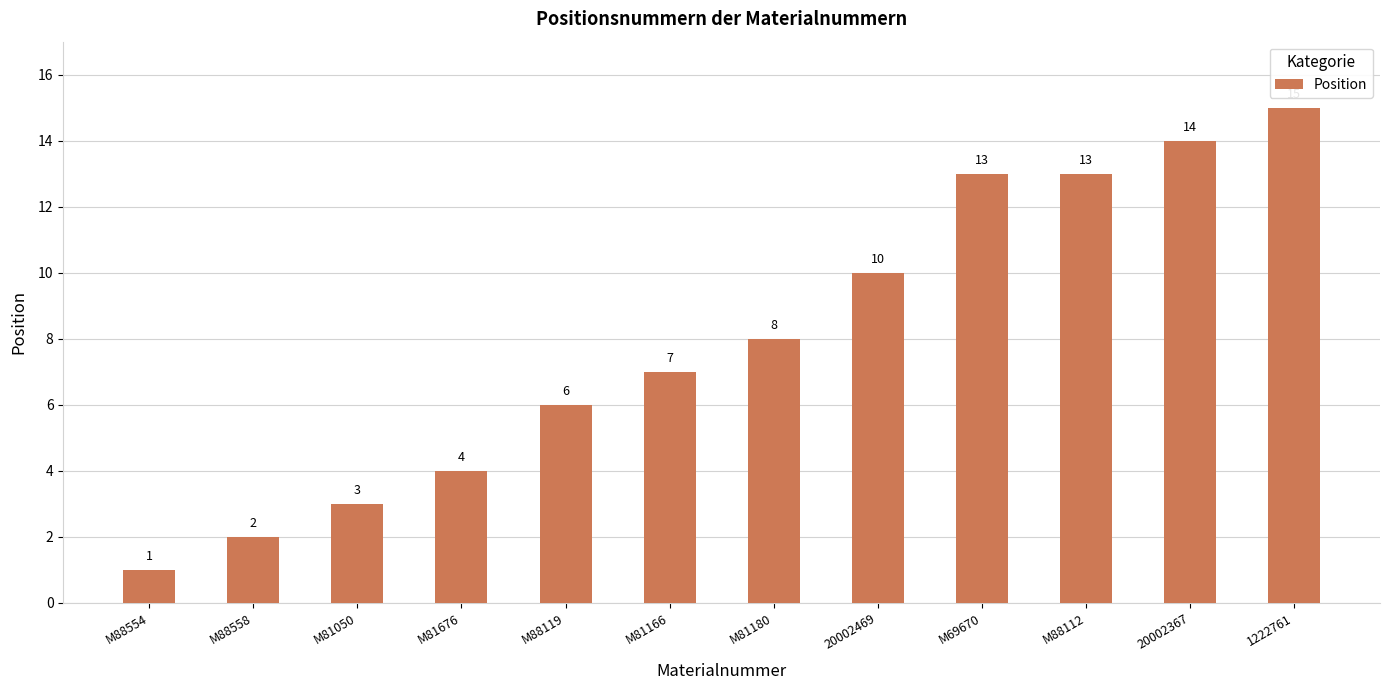

Which category has the highest value across all series?

1222761